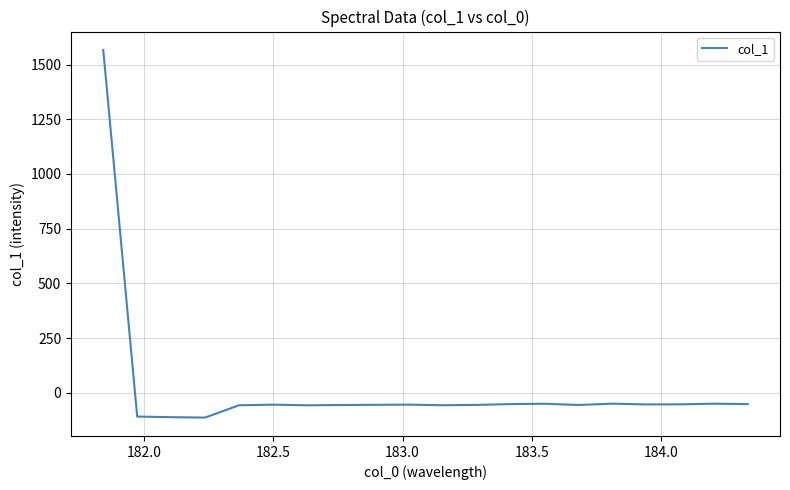

What is the maximum value shown in the chart?

1566.6